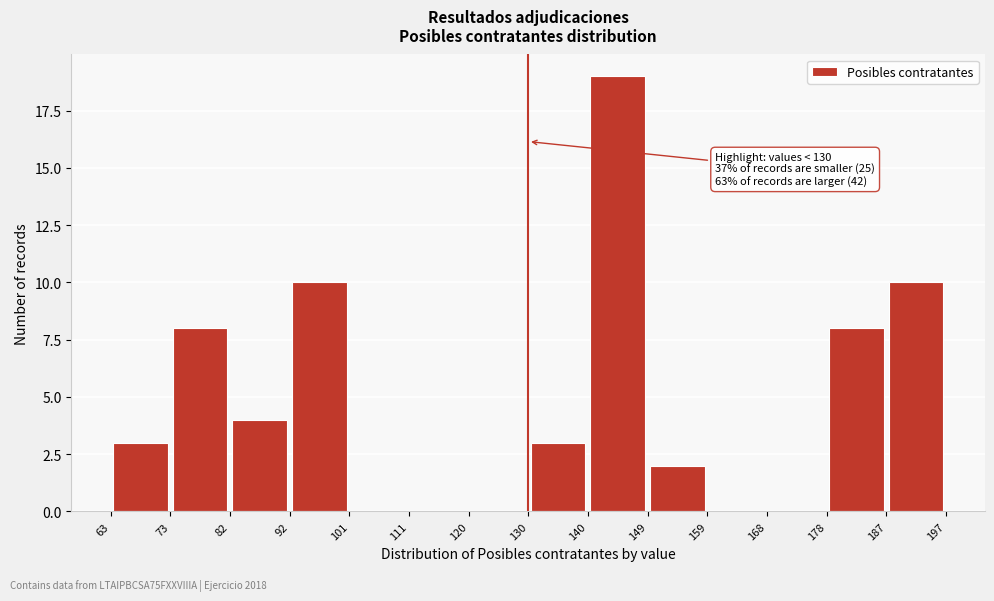

Which range on the x-axis has the tallest bar?

140 to 149